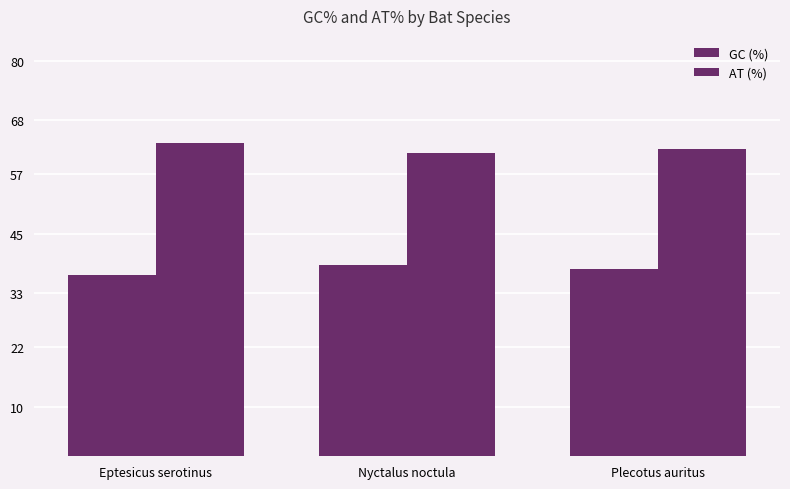

Which has a higher value, Plecotus auritus or Eptesicus serotinus?

Plecotus auritus